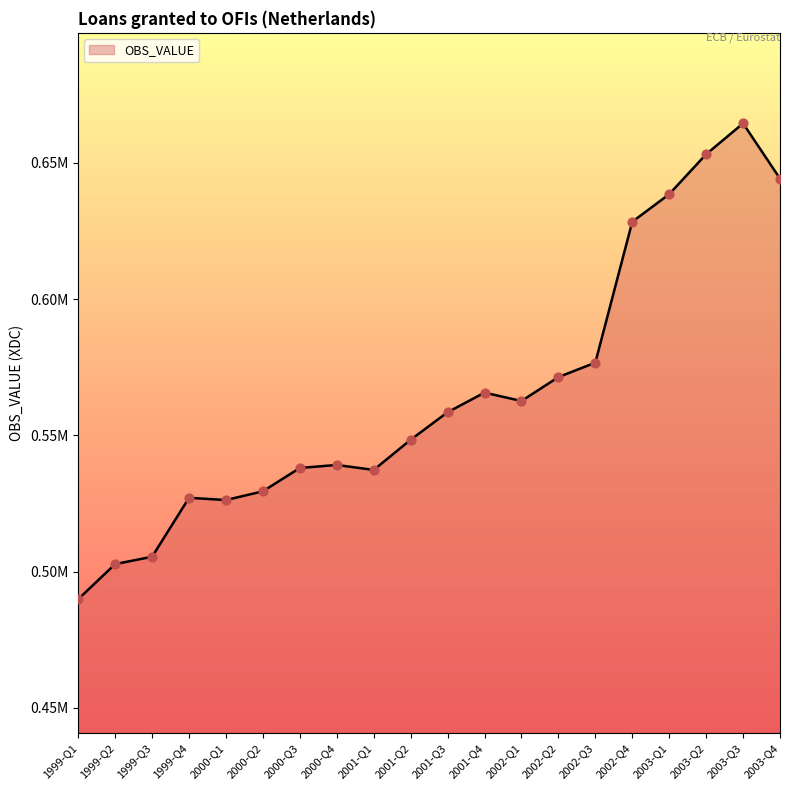

Does the chart have visible grid lines?

No